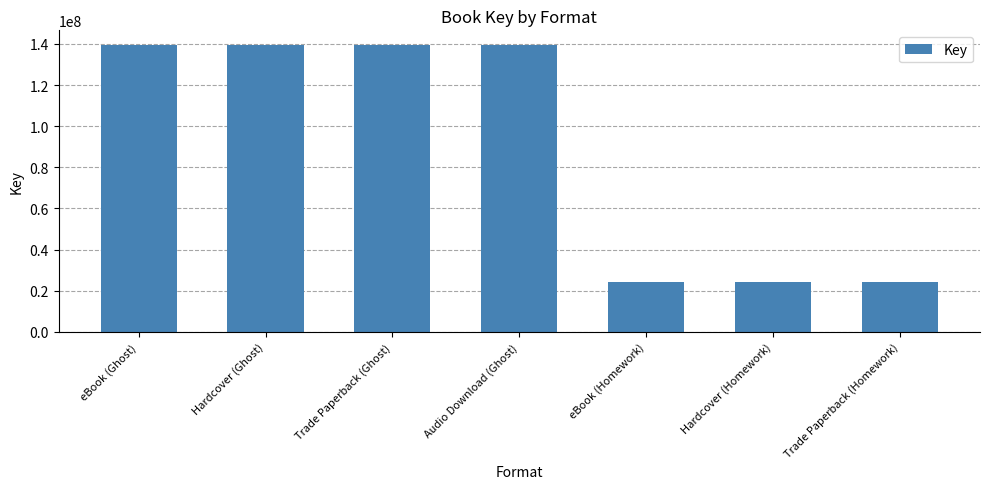

The chart shows a value of 139631199 at eBook (Ghost). True or false?

True